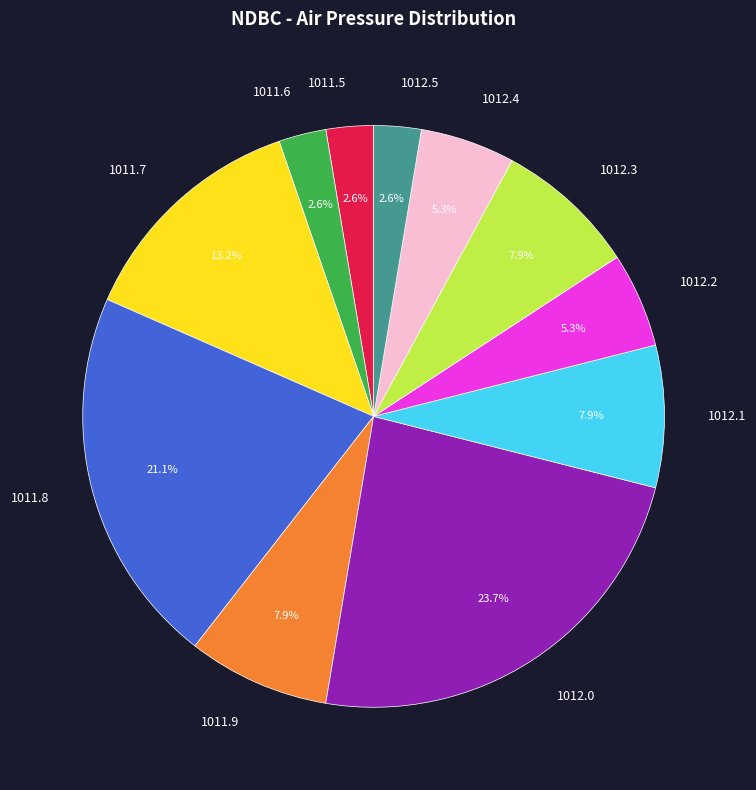

What is the ratio of the value at 1012.2 to the value at 1011.7?

0.4